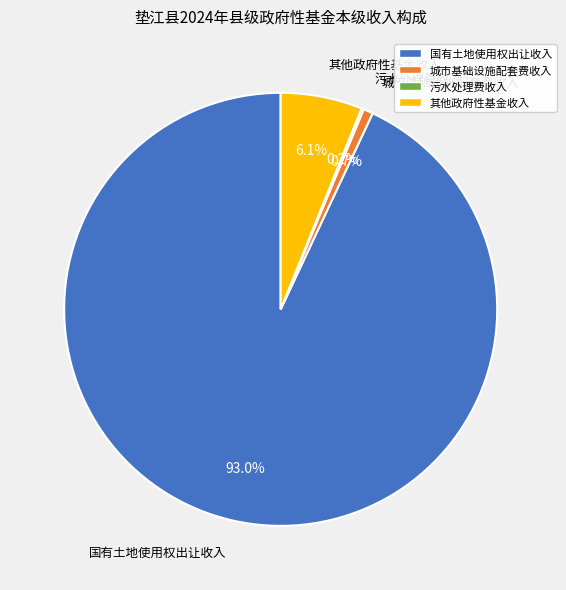

Which slice is the largest?

国有土地使用权出让收入